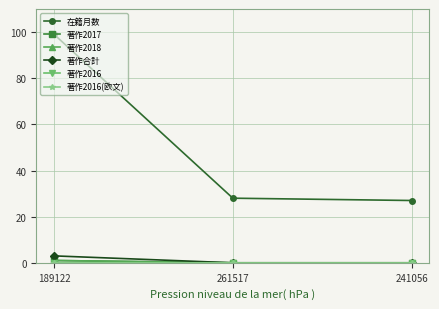

Rank the series by their maximum value, from lowest to highest.

著作2016, 著作2016(欧文), 著作2017, 著作2018, 著作合計, 在籍月数